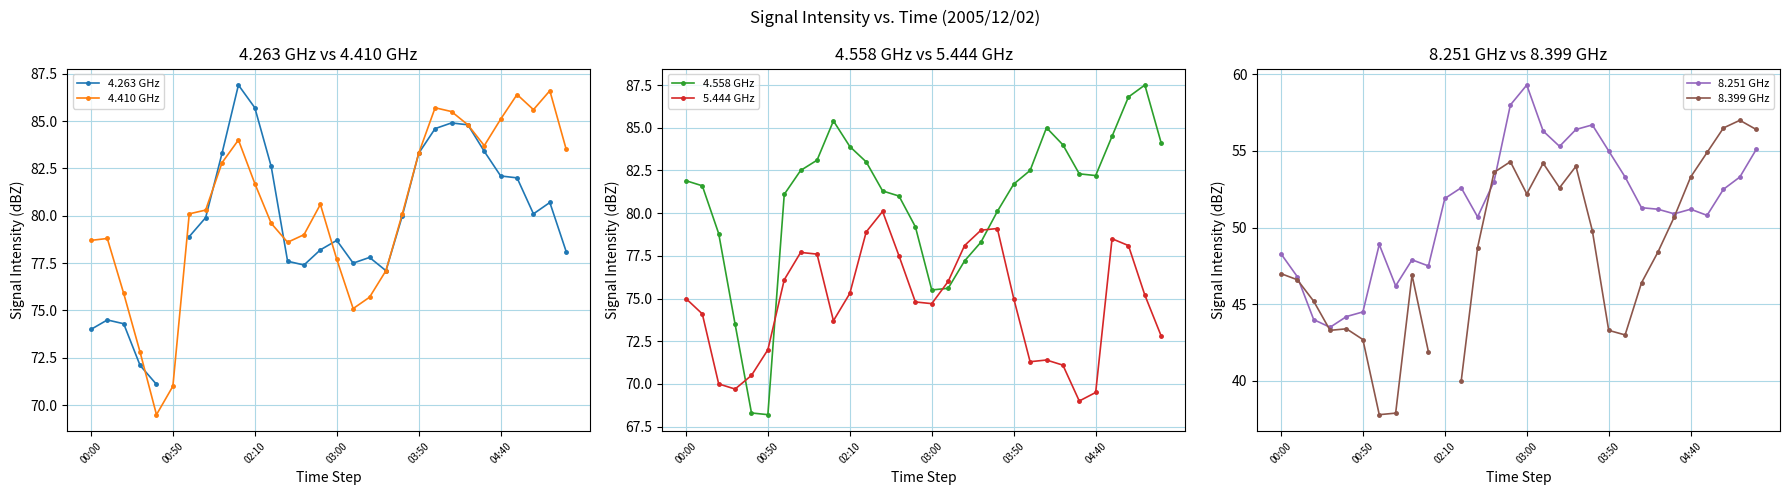

What is the highest value of the 5.444 GHz series?

80.1